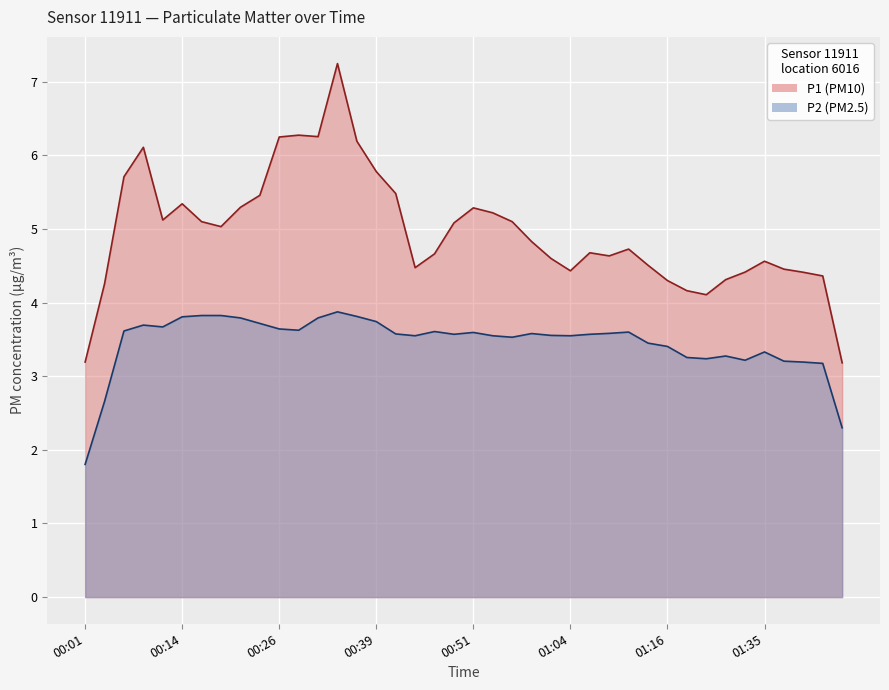

Is the value of P1 at 00:24 greater than the value of P2 at 01:13?

Yes